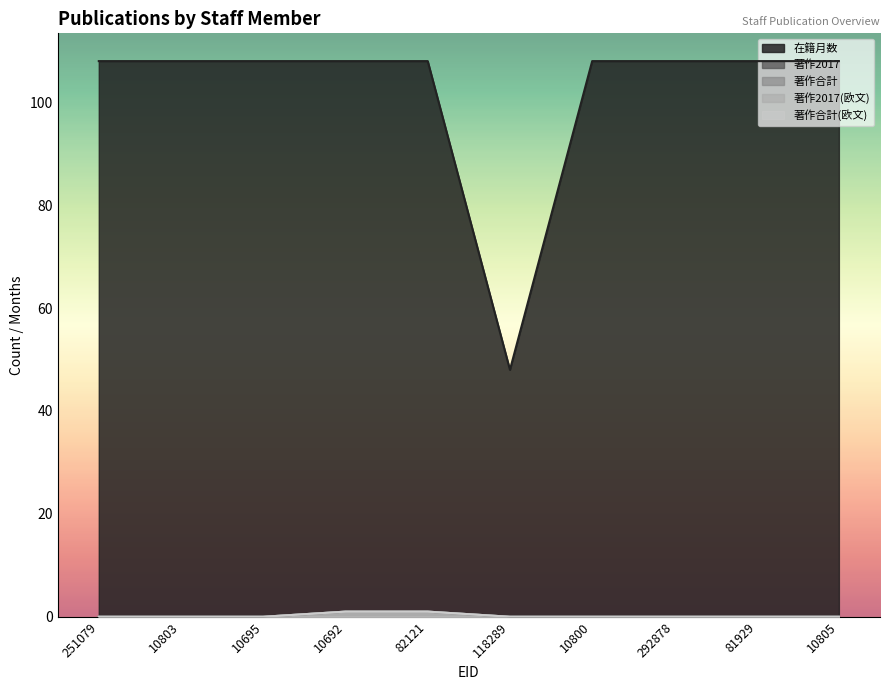

What is the difference between the maximum and minimum values in the 在籍月数 series?

60